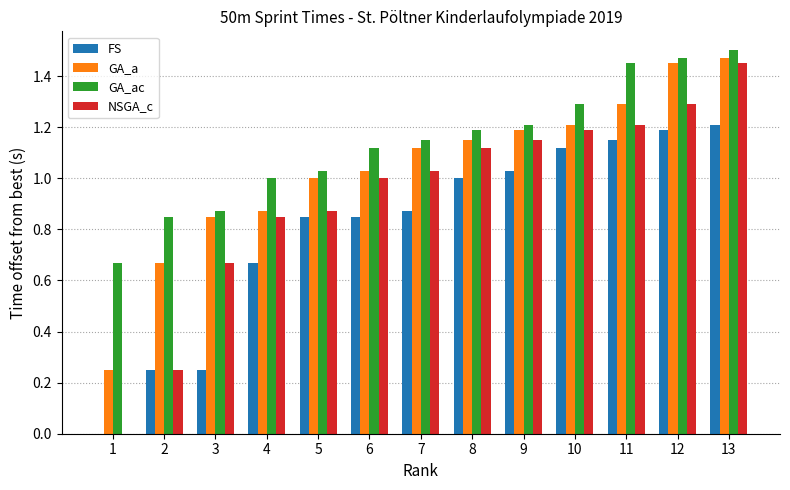

How many values in the FS series exceed 0?

12